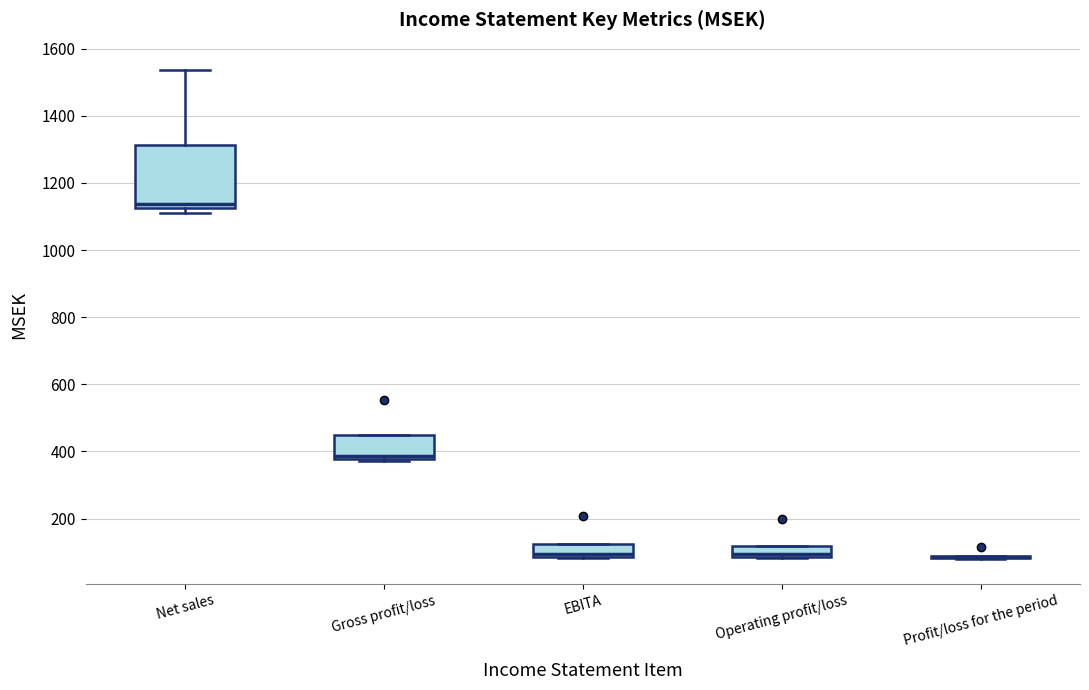

Where is the upper edge of the box for Operating profit/loss on the y-axis? The values are not printed on the chart, so give them approximately, as read against the axis.

120